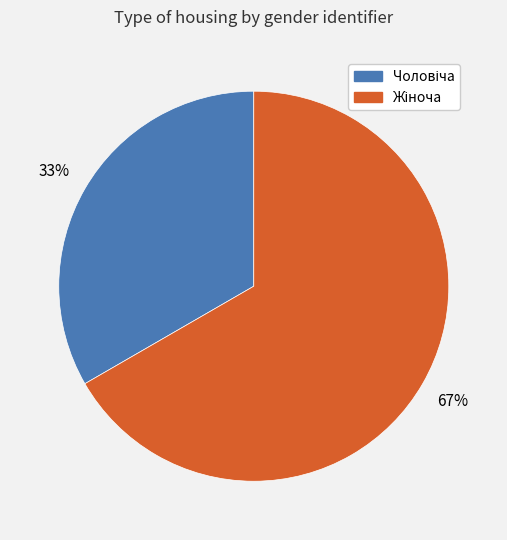

Does any single category account for the majority?

Yes